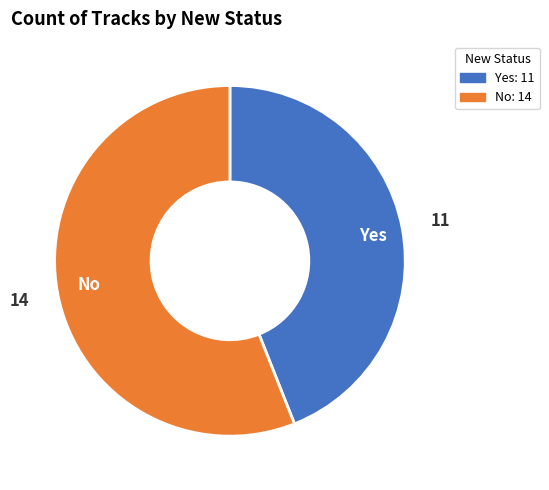

Between Yes and No, which is larger?

No